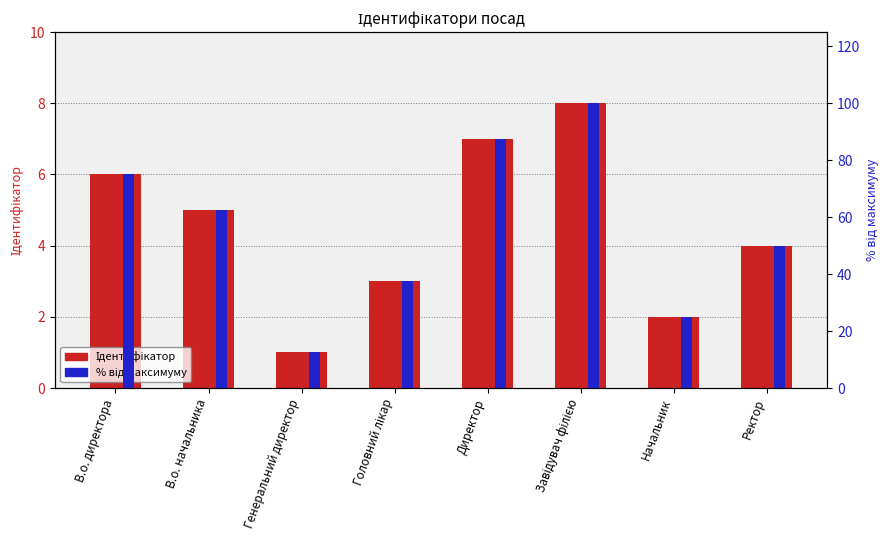

How many values in the Ідентифікатор series are below 5?

4